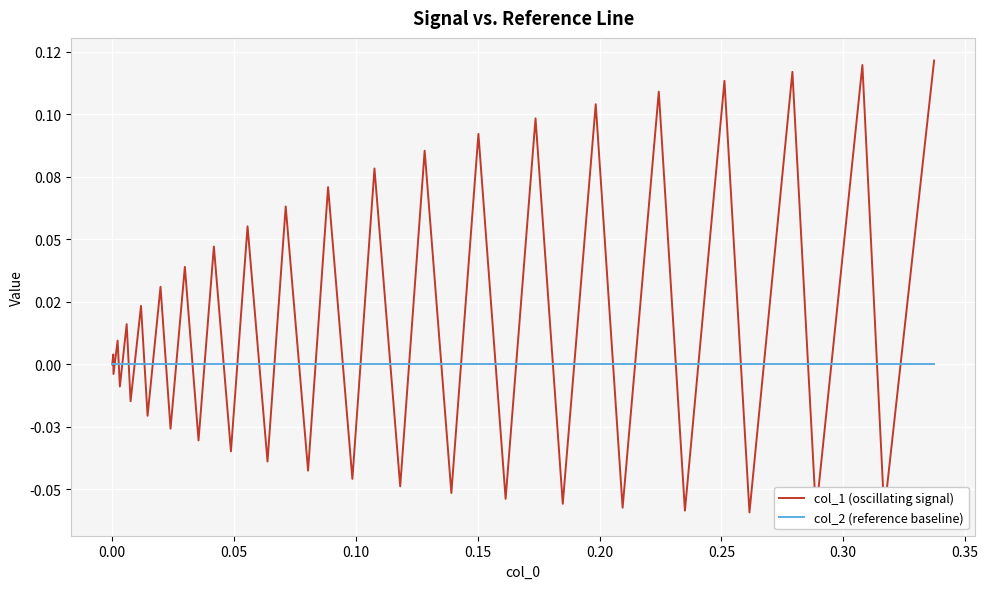

True or false: col_1 (oscillating signal) has a value of 0.0 at 0.30.

True